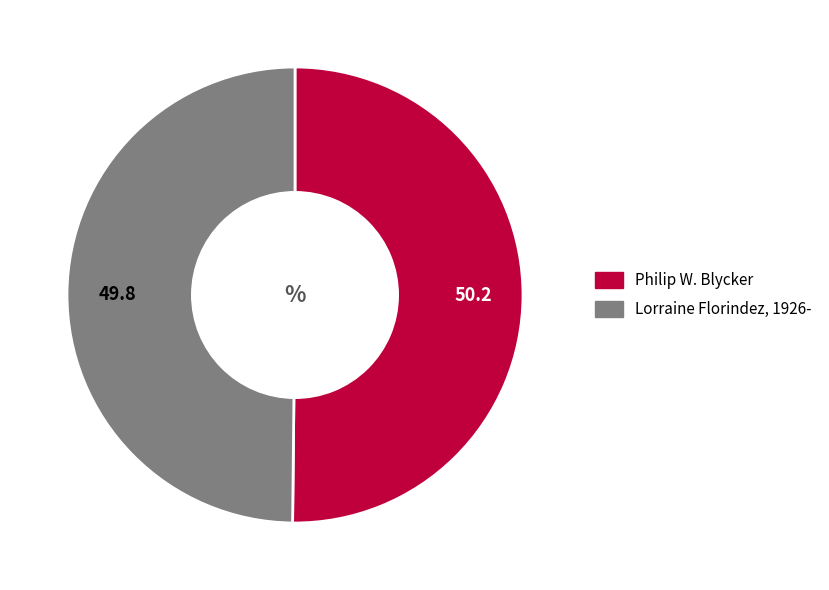

Approximately how many times larger is the value at Philip W. Blycker compared to Lorraine Florindez, 1926-?

1.0